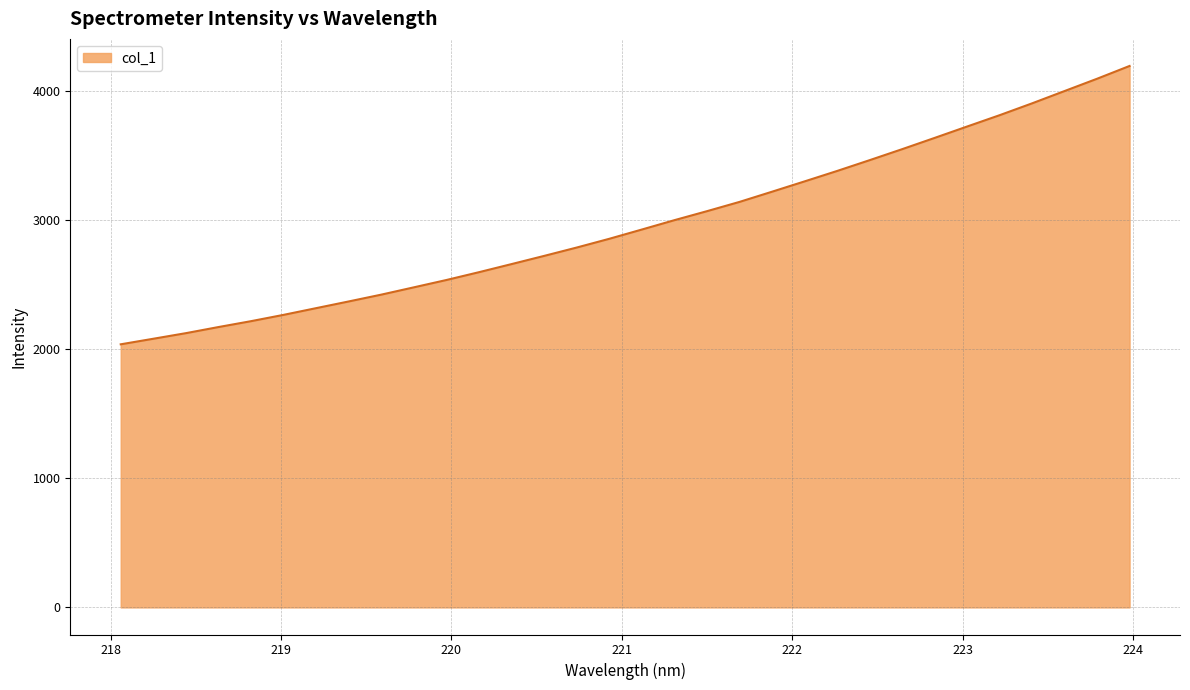

Count the number of categories in the chart.

32